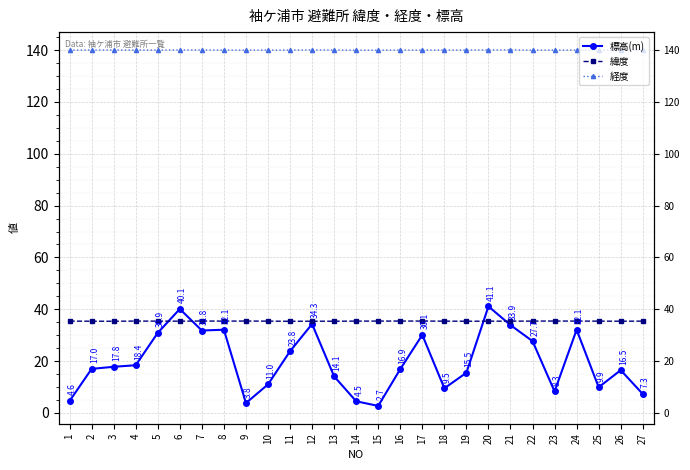

What are all the series names shown in the legend?

標高(m), 緯度, 経度